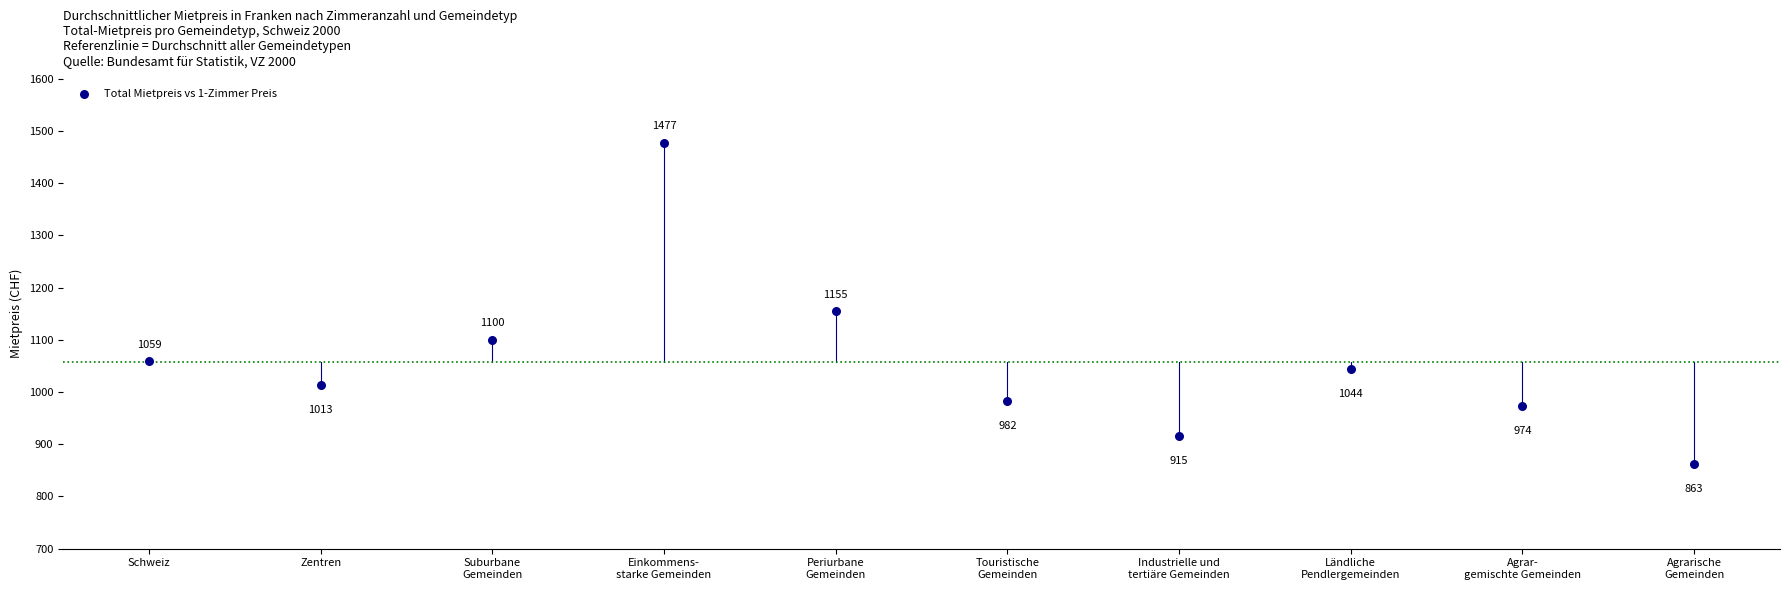

What is the range of Y values (max minus min)?

614